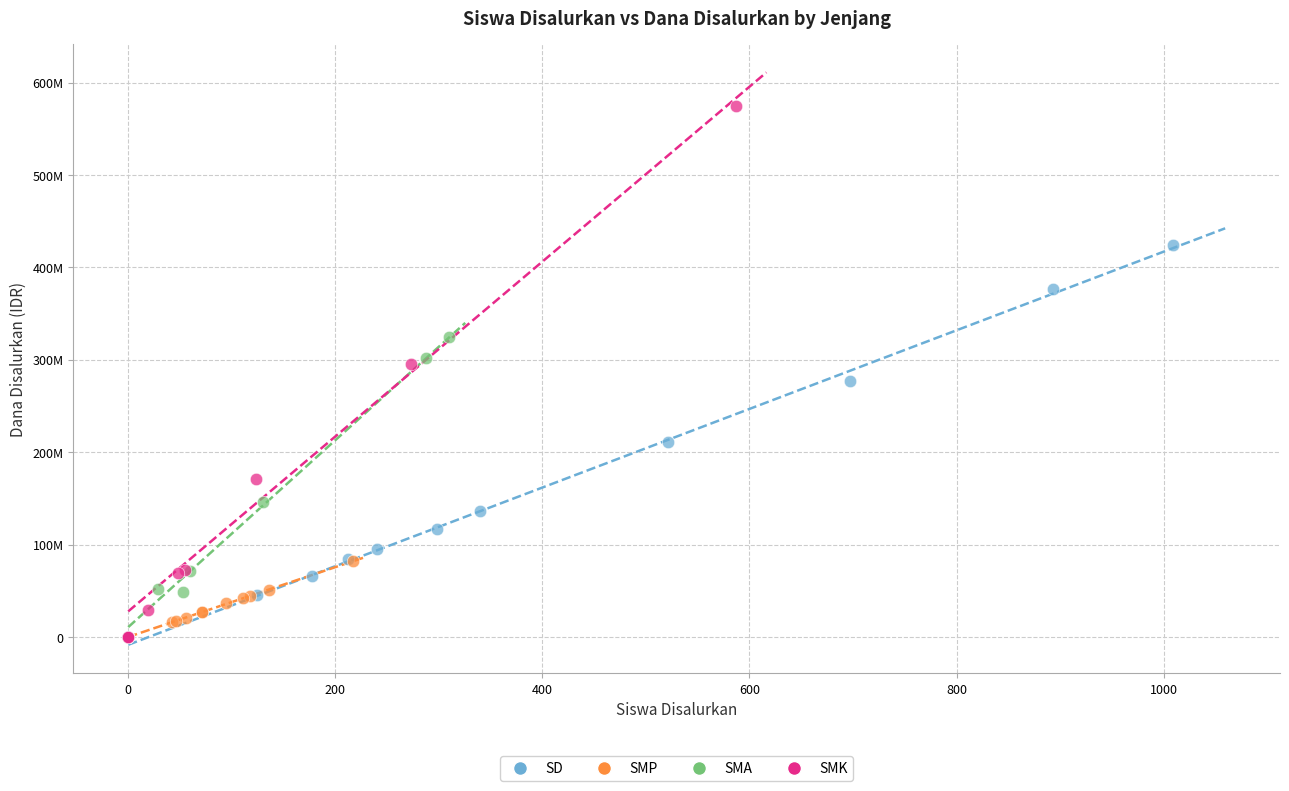

What are all the series names shown in the legend?

SD, SMP, SMA, SMK